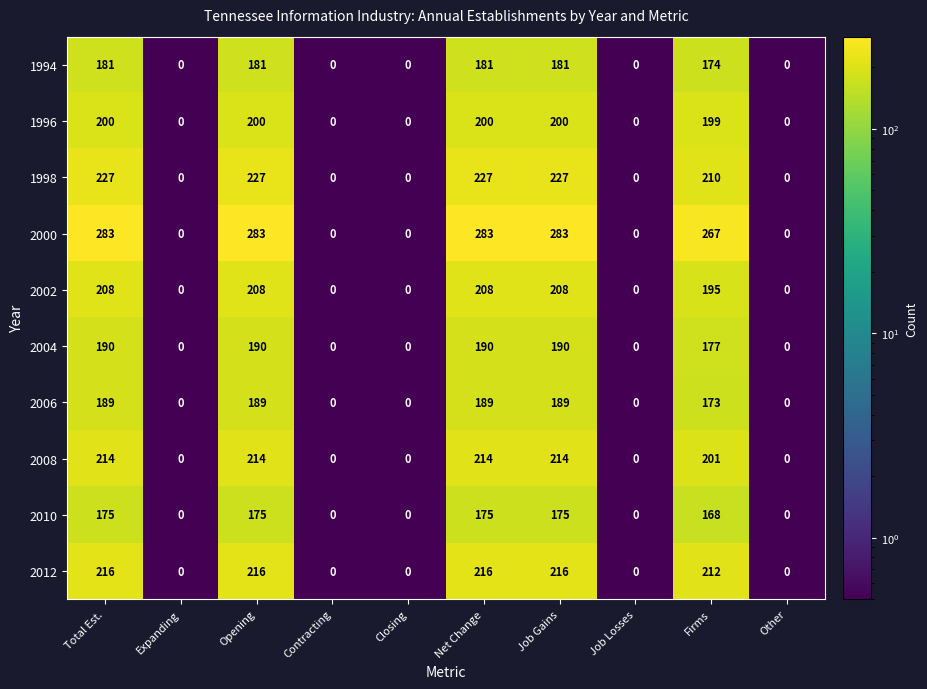

Which series has the largest range (max minus min)?

2000